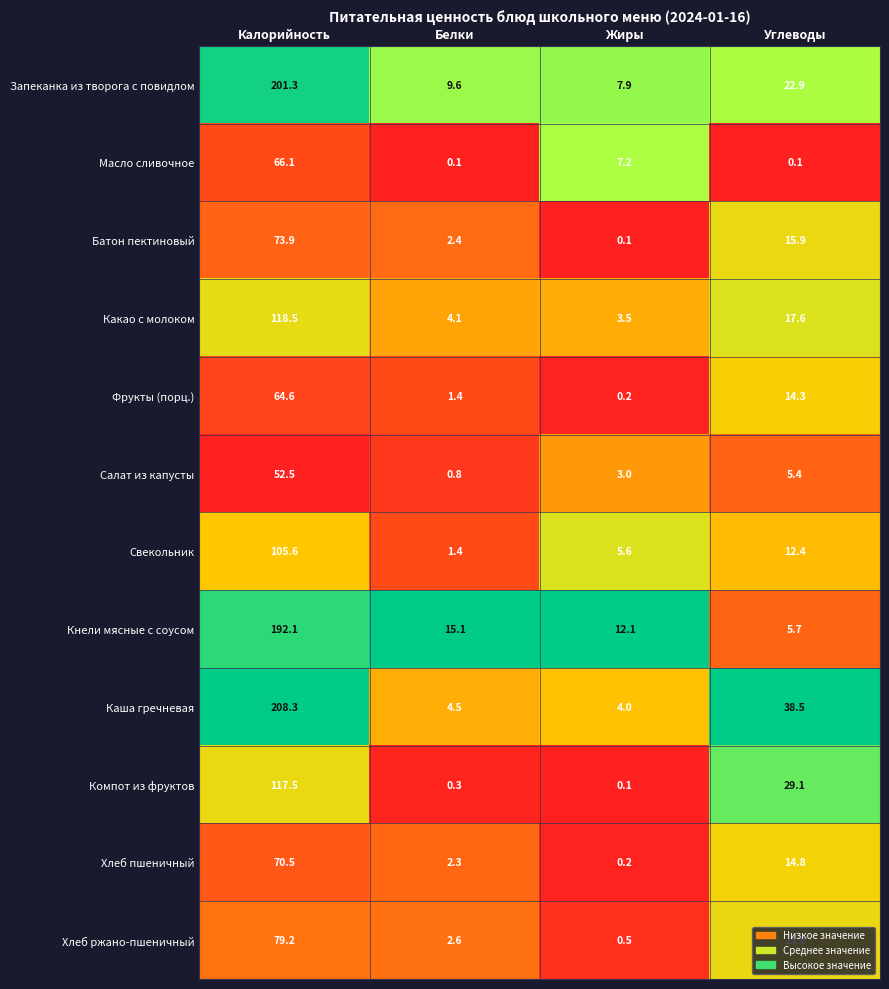

Which series changed the most between Калорийность and Углеводы?

Кнели мясные с соусом